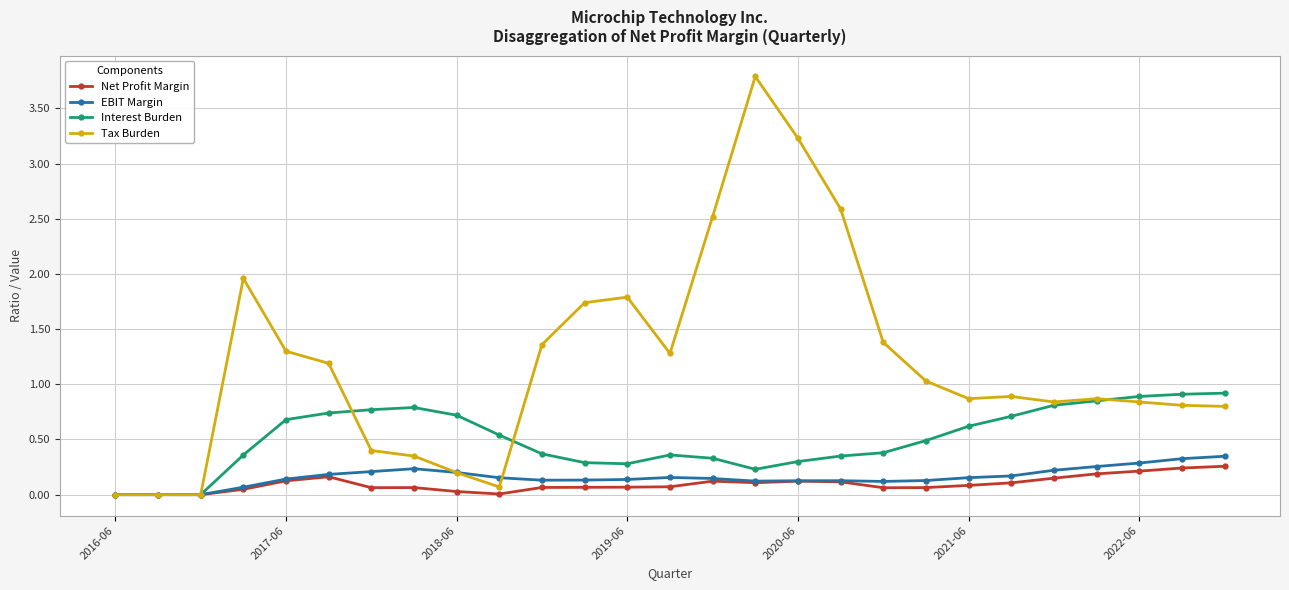

What is the sum of all Tax Burden values?

32.1